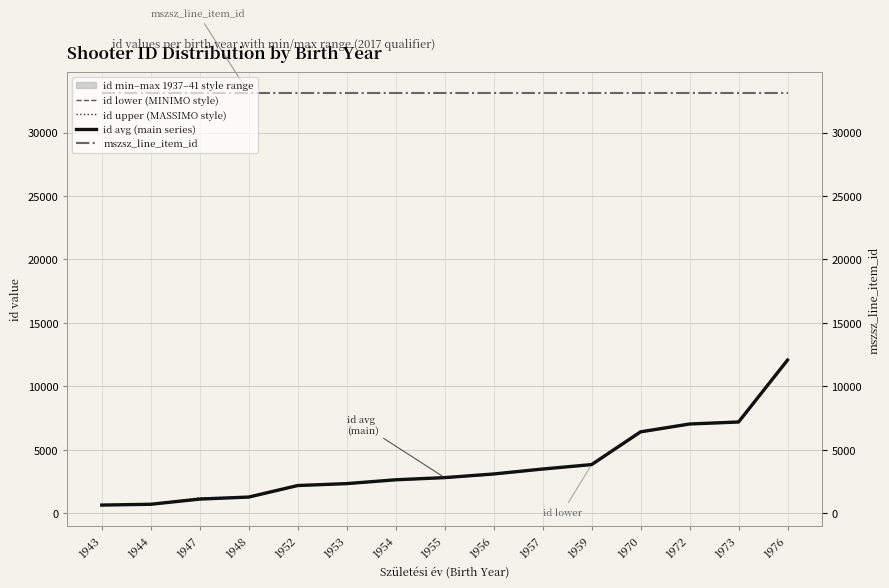

Which series has the largest total across all categories?

mszsz_line_item_id